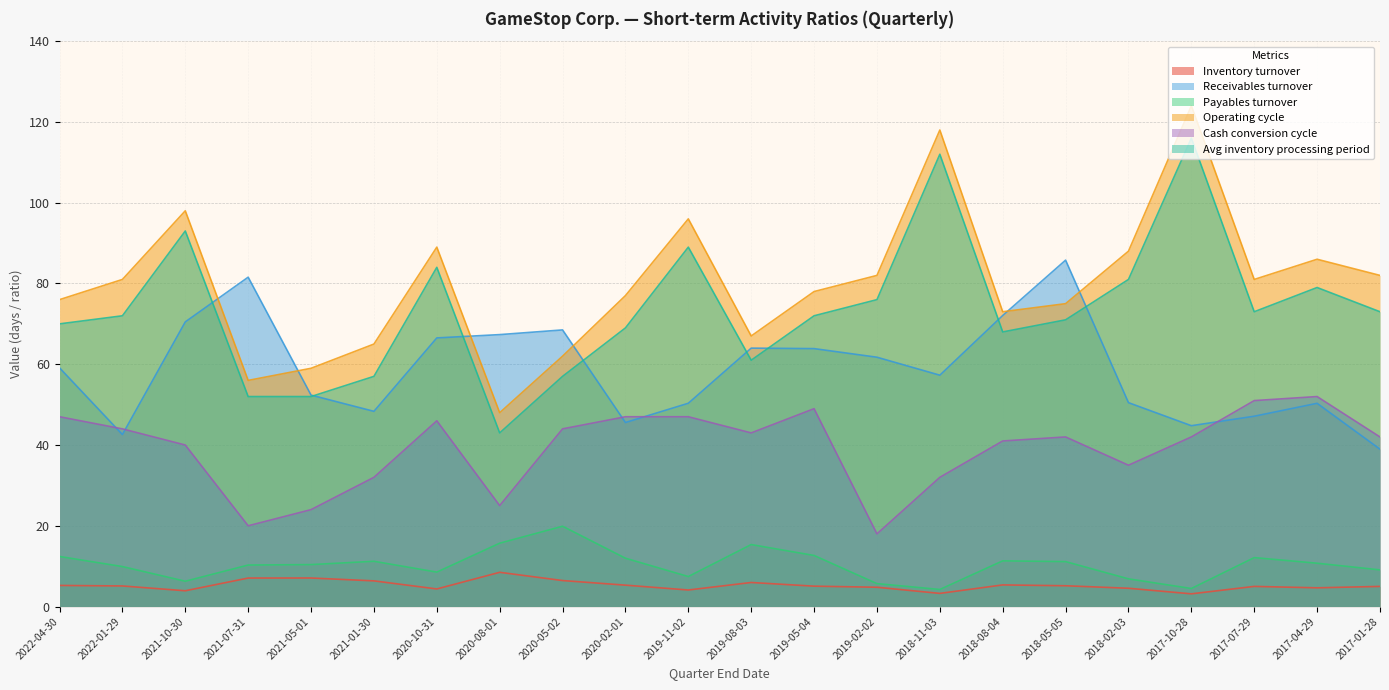

True or false: Inventory turnover and Avg inventory processing period cross at least once.

False